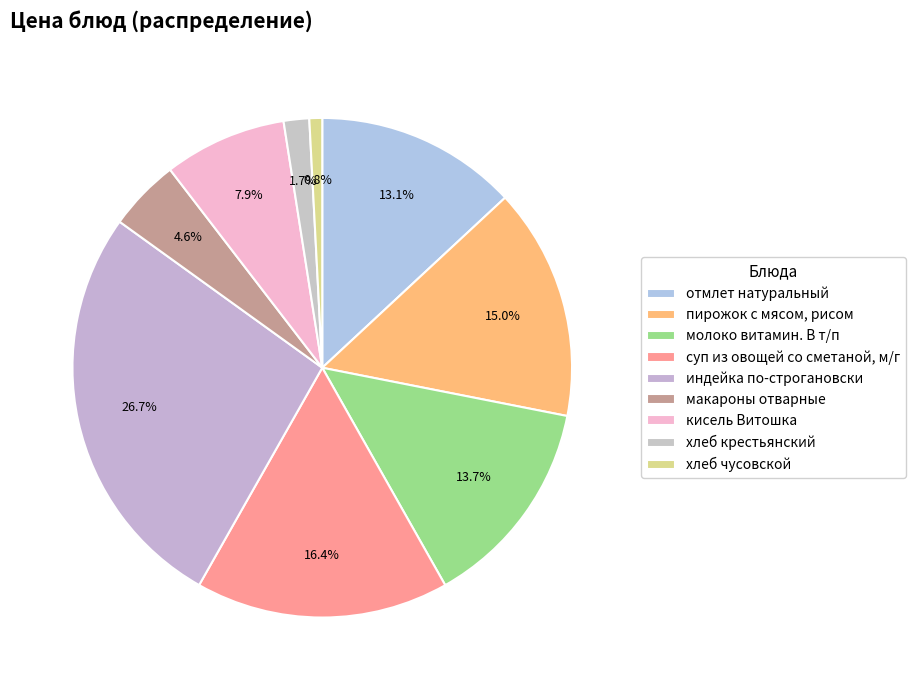

Count the number of slices in the pie.

9